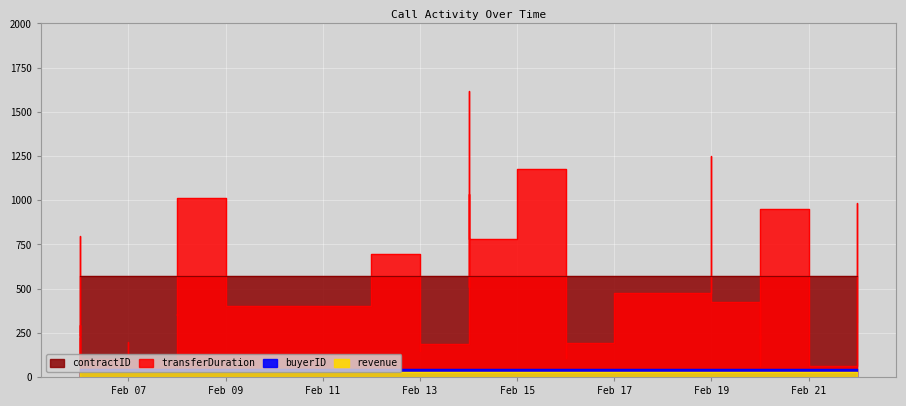

What is the maximum value for revenue?

29